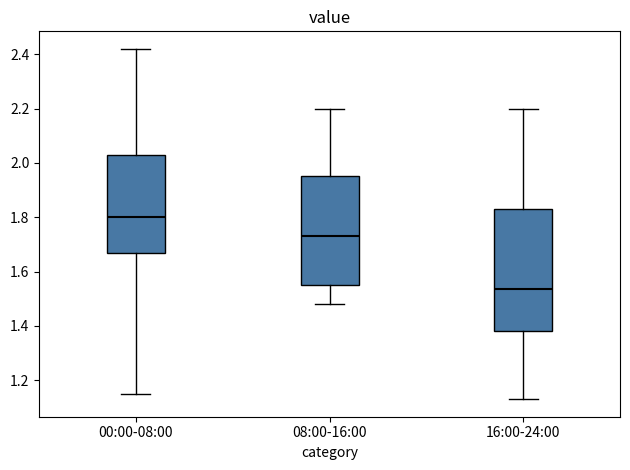

Reading left to right, transcribe this box plot: for each box, give where its median line is, the range the box spans, and where its two whiskers end, as read against the y-axis. The values are not printed on the chart, so give them approximately, as read against the axis.

00:00-08:00: median 1.80, box 1.68 to 2.04, whiskers 1.16 to 2.42
08:00-16:00: median 1.74, box 1.56 to 1.96, whiskers 1.48 to 2.20
16:00-24:00: median 1.54, box 1.38 to 1.84, whiskers 1.14 to 2.20